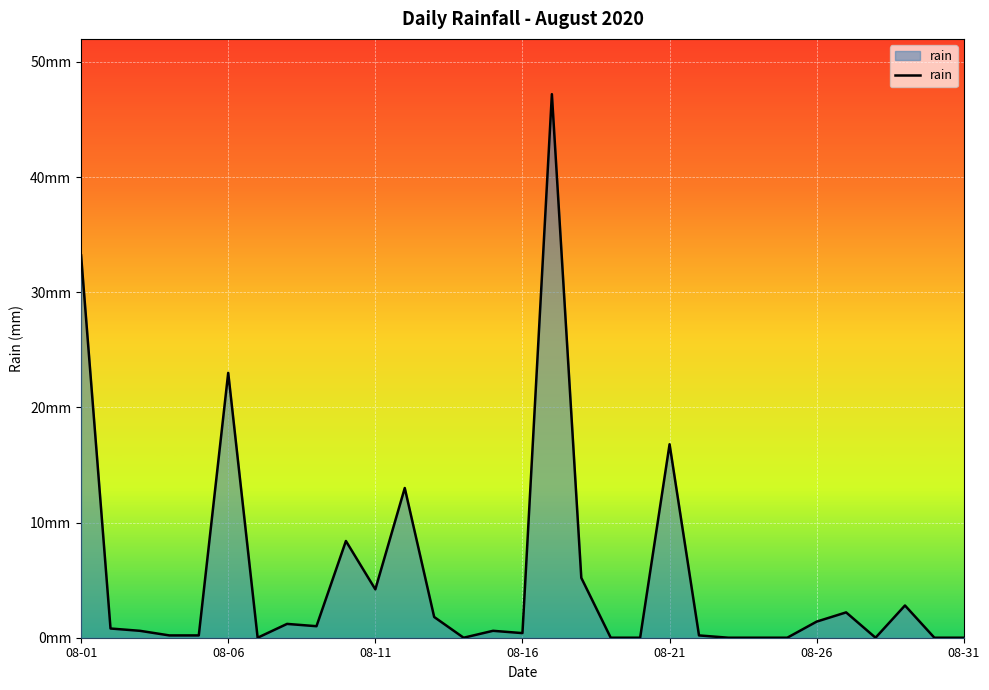

True or false: the data has more than 2 interior local peaks.

True